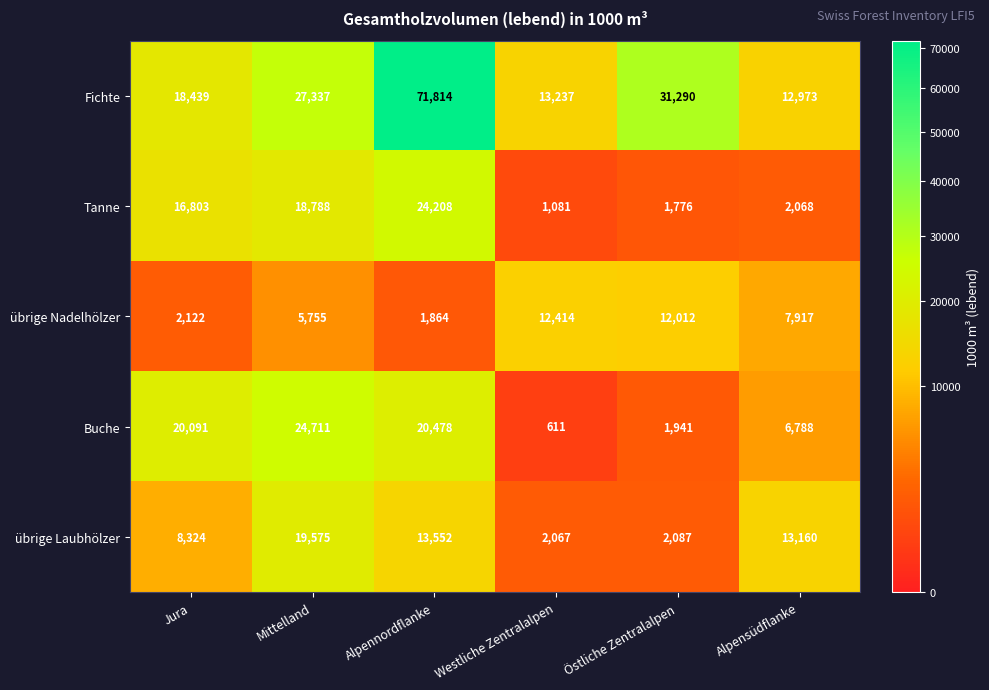

What is the difference between the Fichte values at Alpensüdflanke and Östliche Zentralalpen?

18317